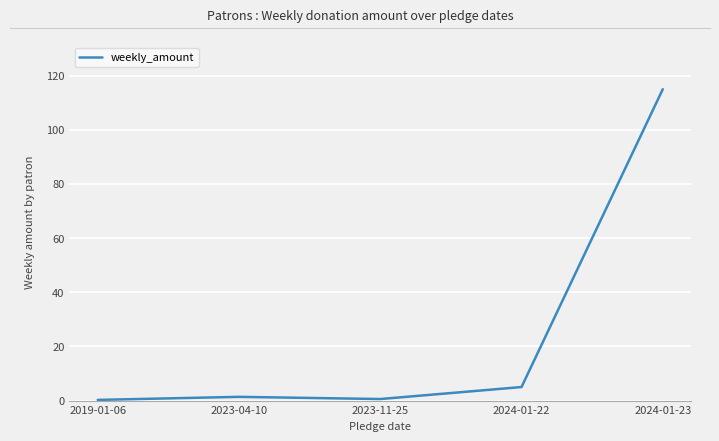

What value does the data have at 2024-01-23?

115.0